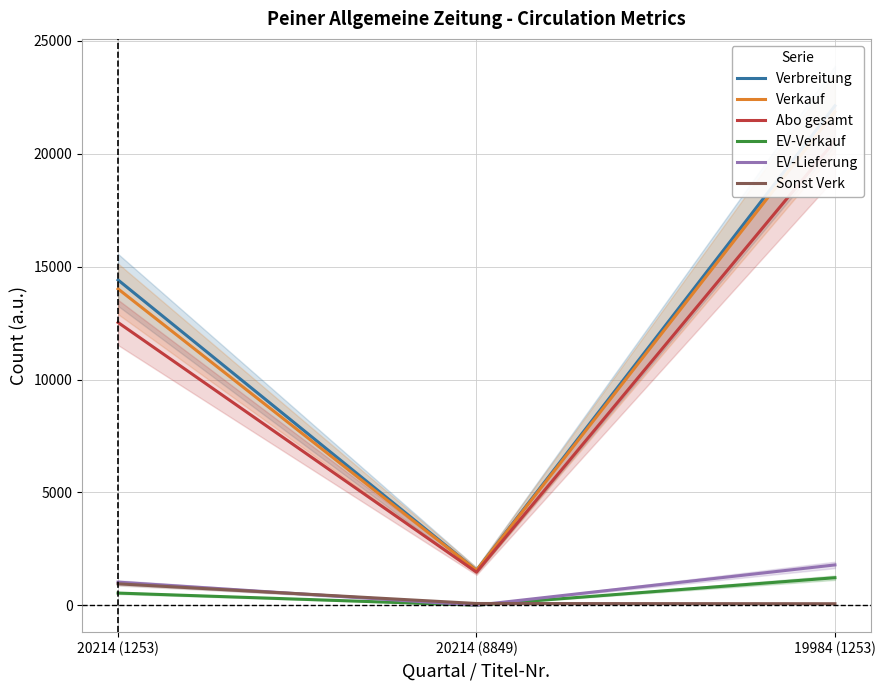

At which label is Abo gesamt closest to 11020?

20214 (1253)